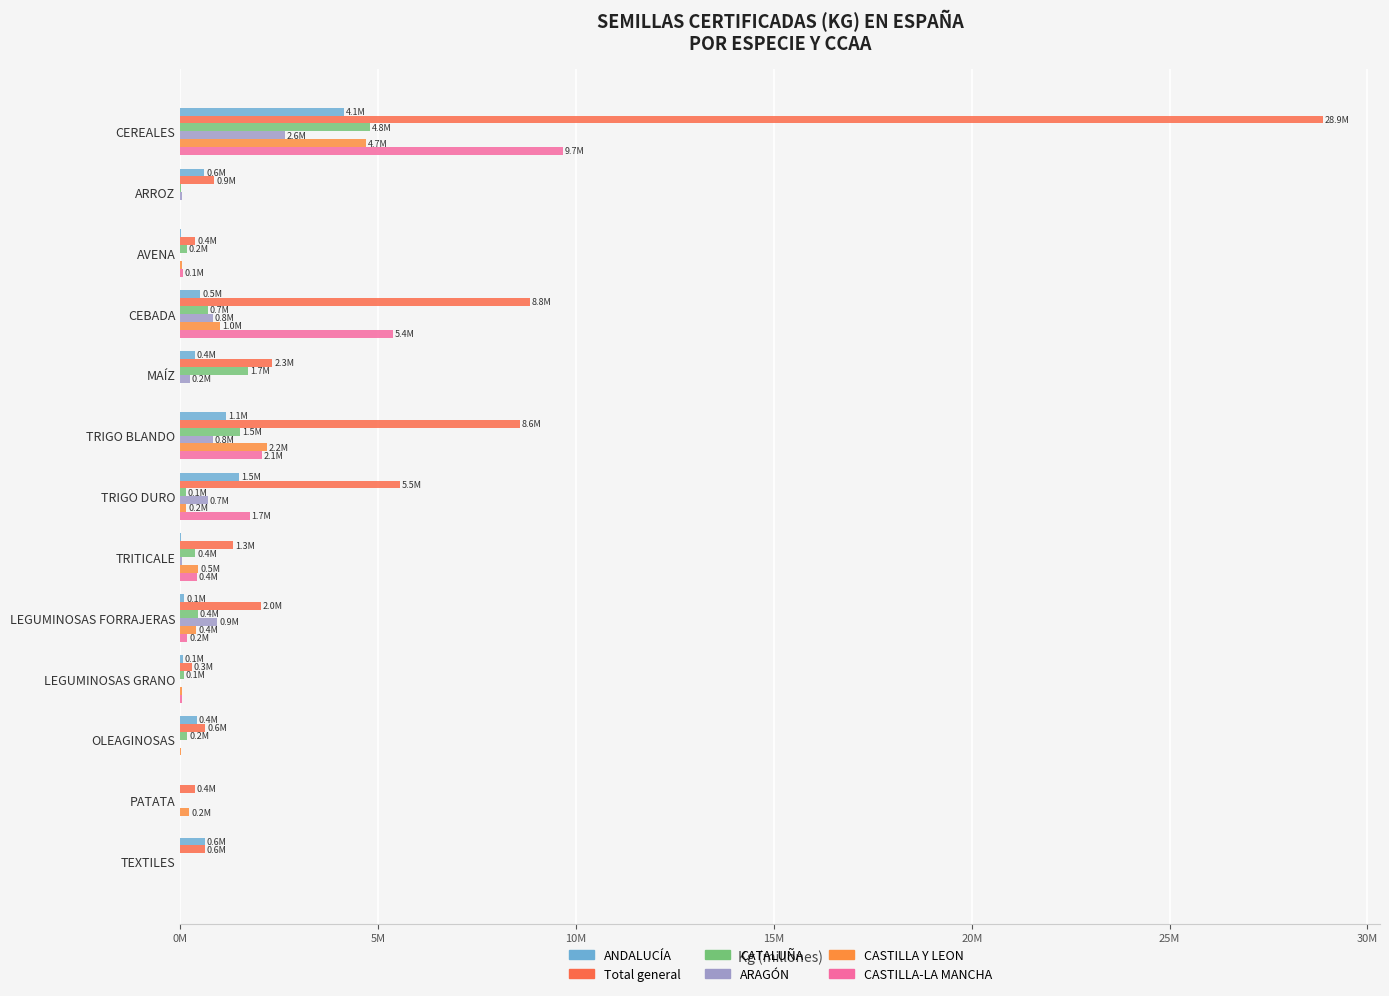

At which label does ANDALUCÍA reach its peak?

CEREALES